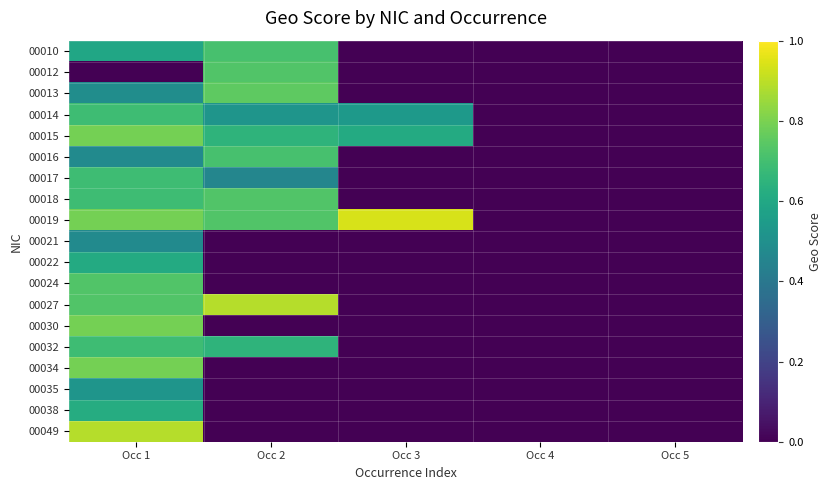

At how many categories does at least one series exceed 0?

3